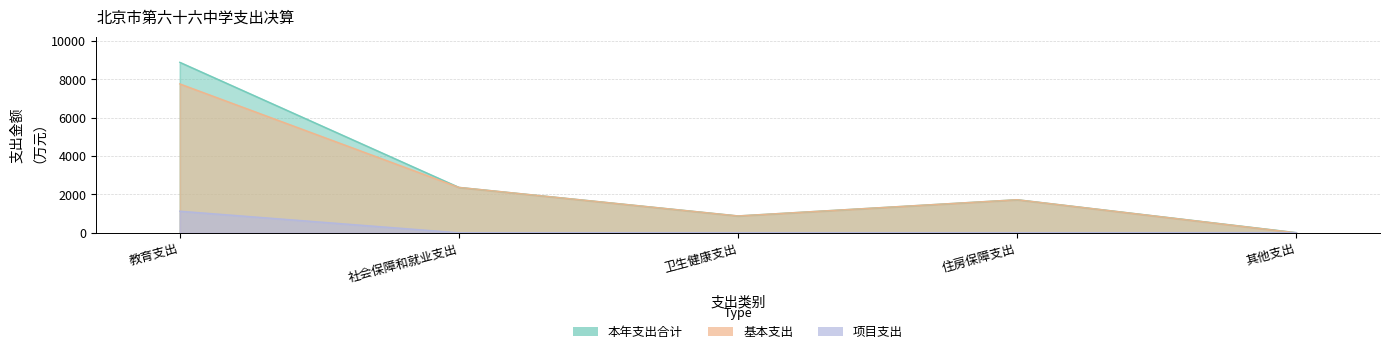

The value of 基本支出 at 教育支出 is 7768.0. True or false?

True